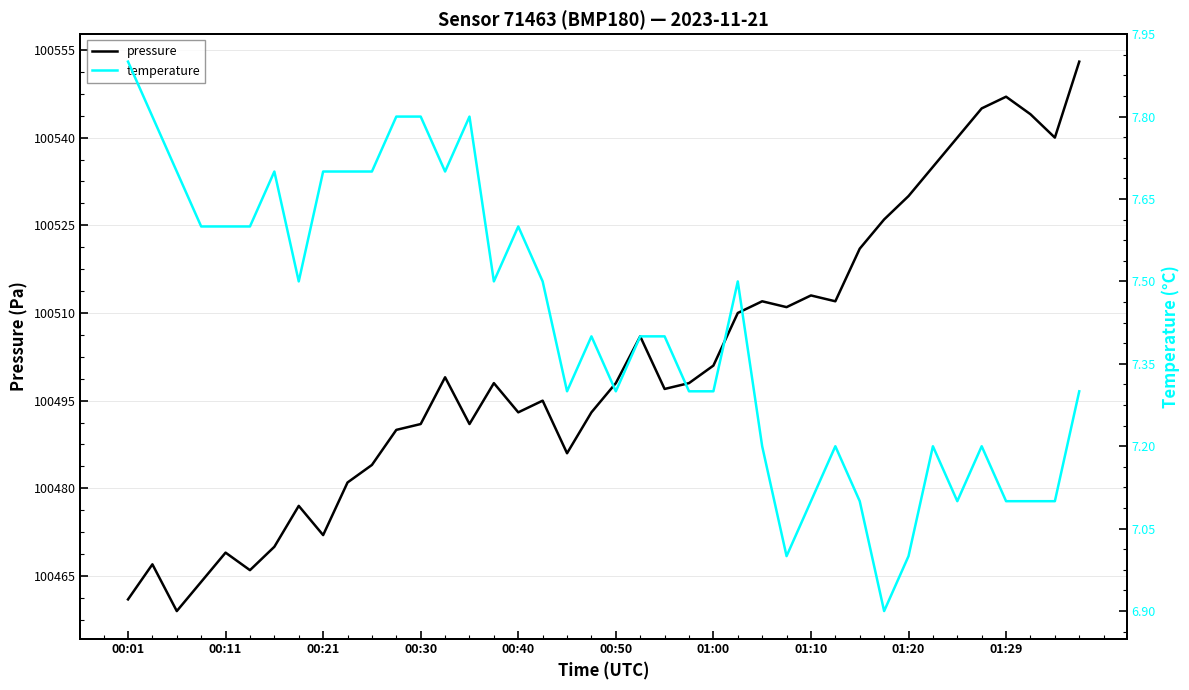

What are all the series names shown in the legend?

pressure, temperature